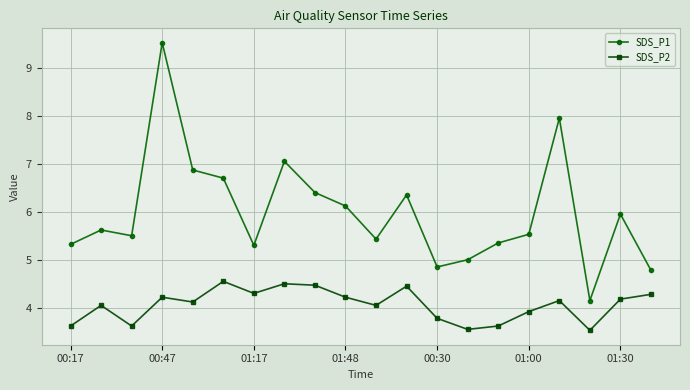

What is the difference between the maximum and minimum values in the SDS_P1 series?

5.4